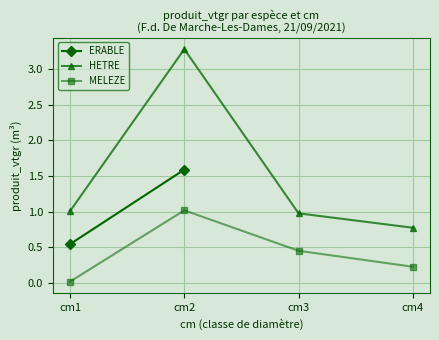

Between cm1 and cm4, which series saw the biggest shift?

HETRE